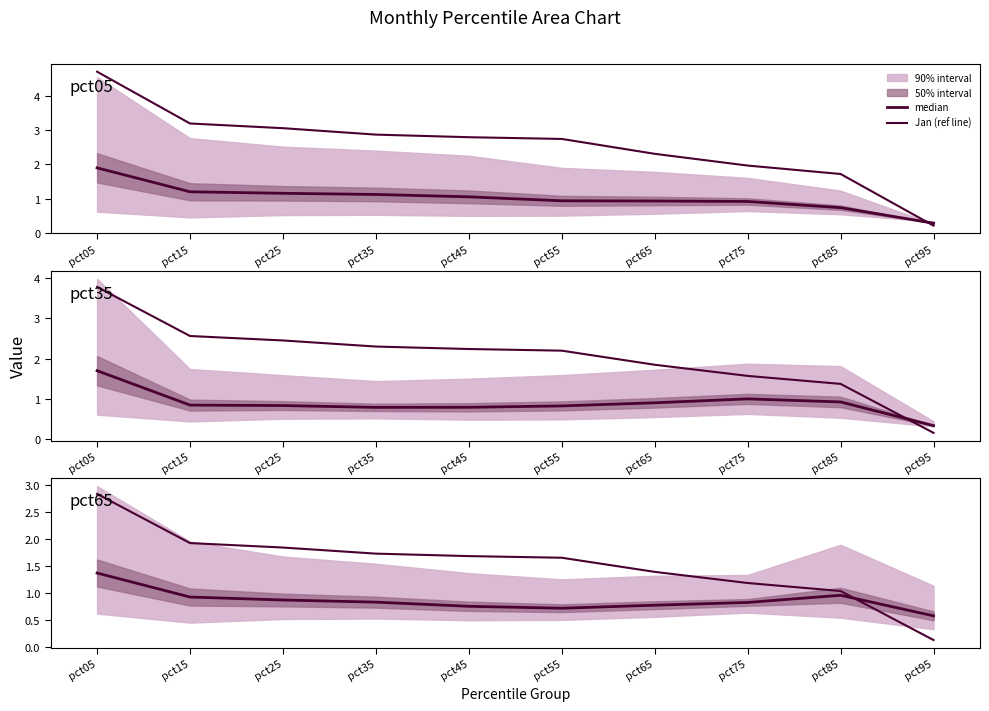

How many times do Jan (ref line) and median cross each other?

1